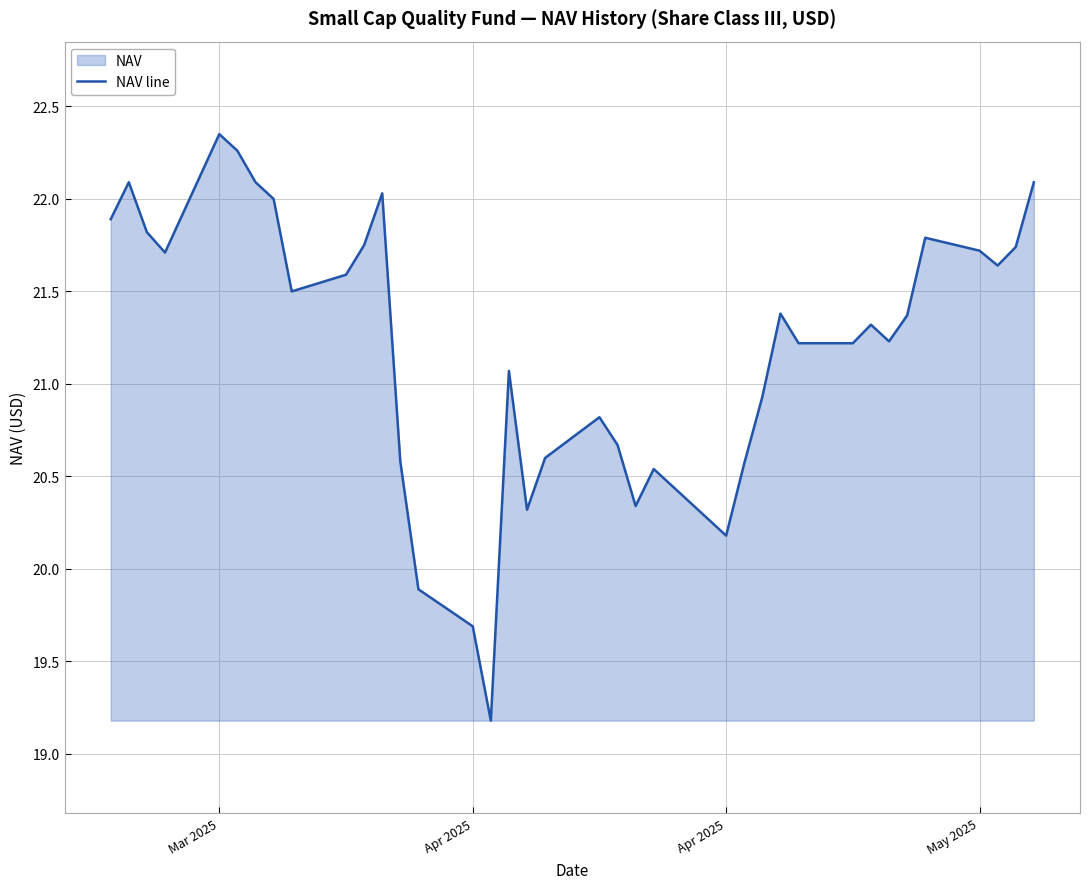

How many interior local valleys (lower than both neighbors) does the data have?

8